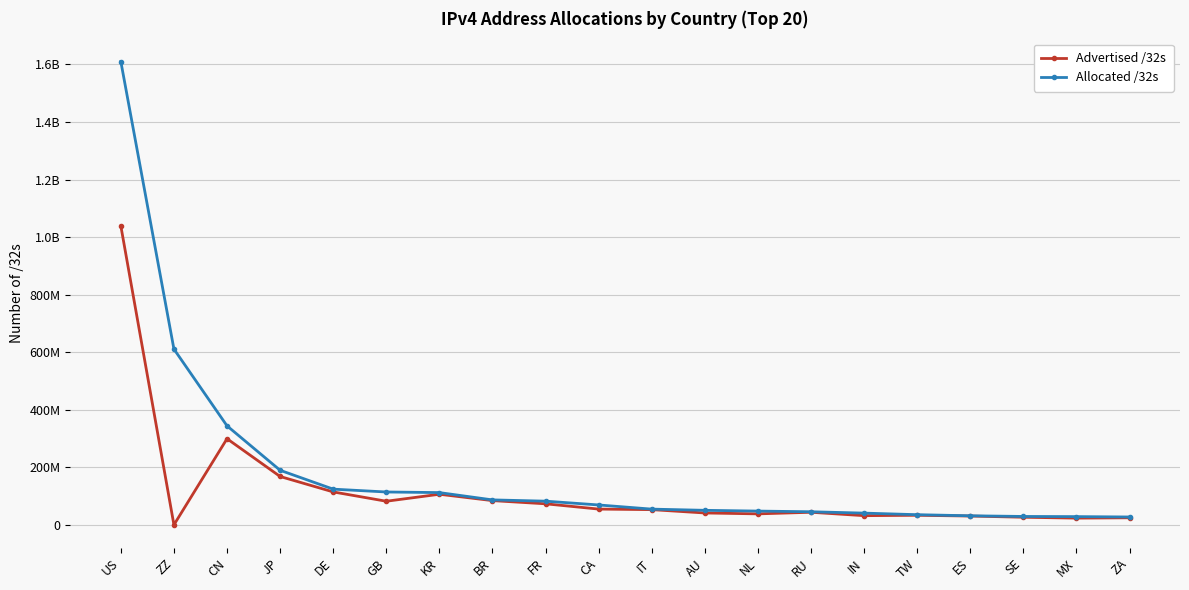

Is this an area chart (filled region under the line)?

No